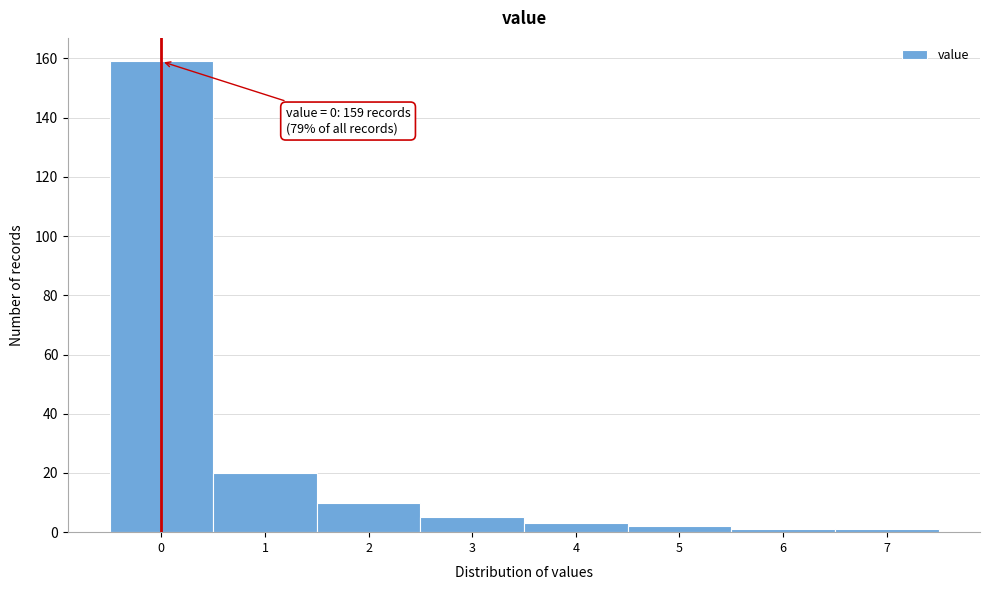

Reading left to right, extract all data points from this chart.

0=159	1=20	2=10	3=5	4=3	5=2	6=1	7=1